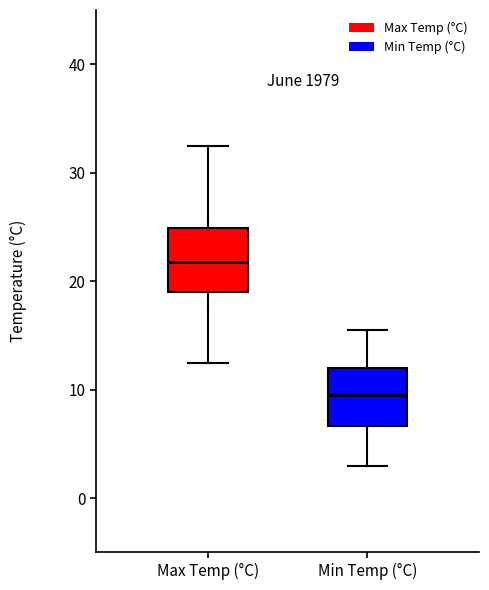

Which box's median line is the highest?

Max Temp (°C)